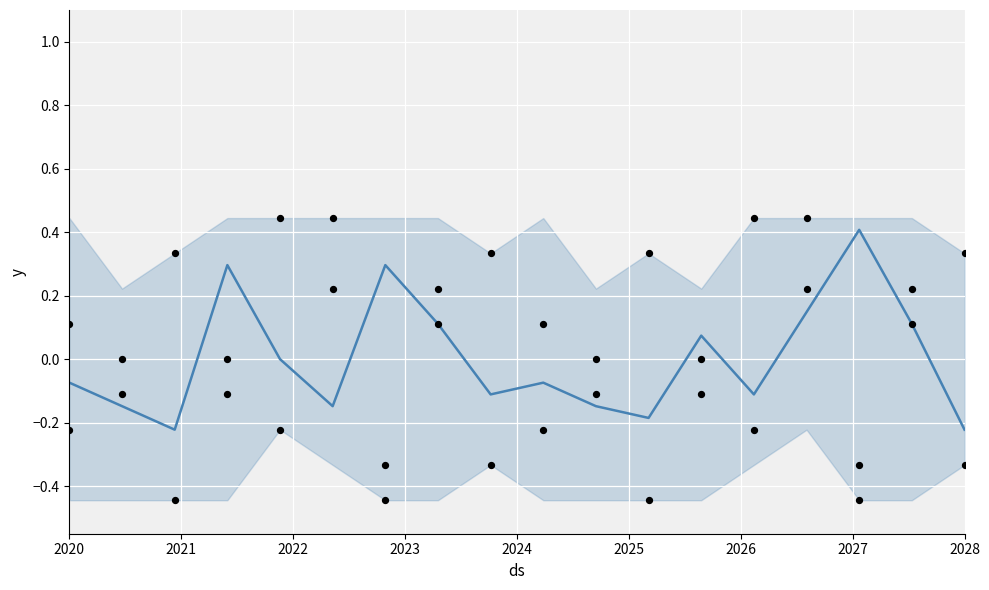

Is the value of col_8 points at 2021 greater than the value of main trend at 2027?

No